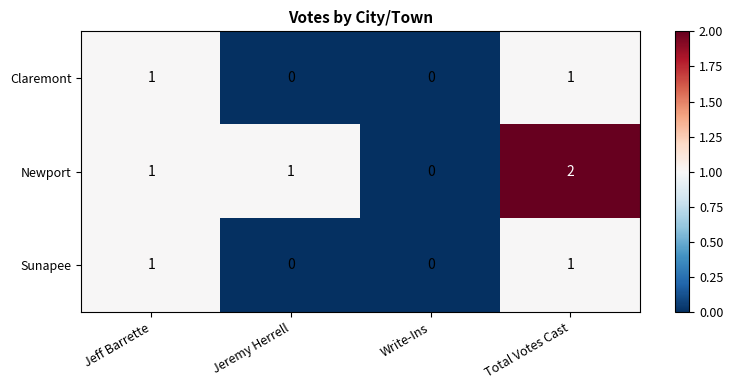

Is it true that Newport equals 0 at Jeremy Herrell?

False